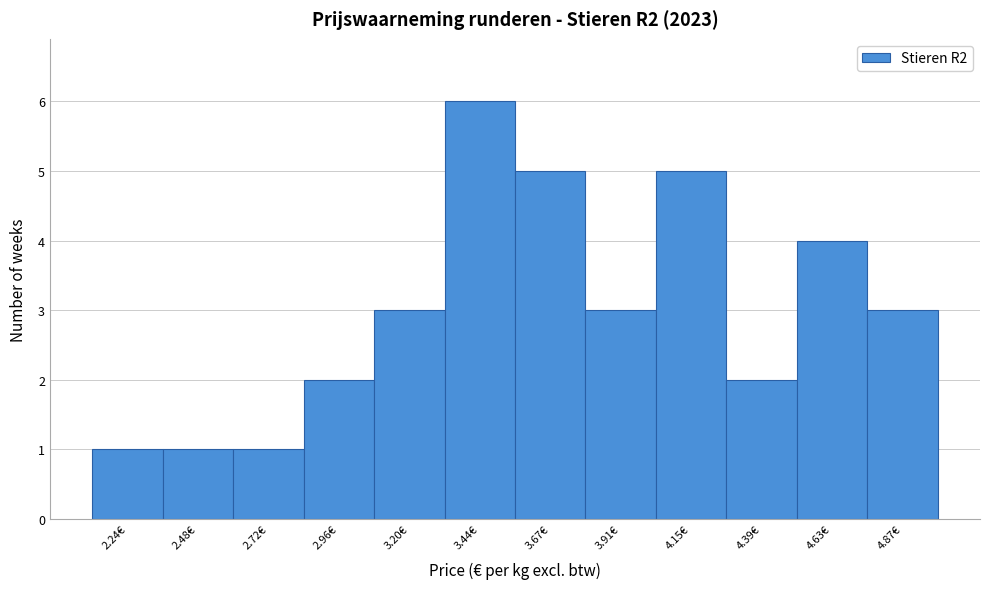

Reading left to right, list every bar in this chart as the range it spans on the x-axis followed by its height. Neither the bar edges nor the heights are printed on the chart, so give them approximately, as read against the axes.

2.10 to 2.35: 1
2.35 to 2.60: 1
2.60 to 2.85: 1
2.85 to 3.10: 2
3.10 to 3.30: 3
3.30 to 3.55: 6
3.55 to 3.80: 5
3.80 to 4.05: 3
4.05 to 4.25: 5
4.25 to 4.50: 2
4.50 to 4.75: 4
4.75 to 5.00: 3